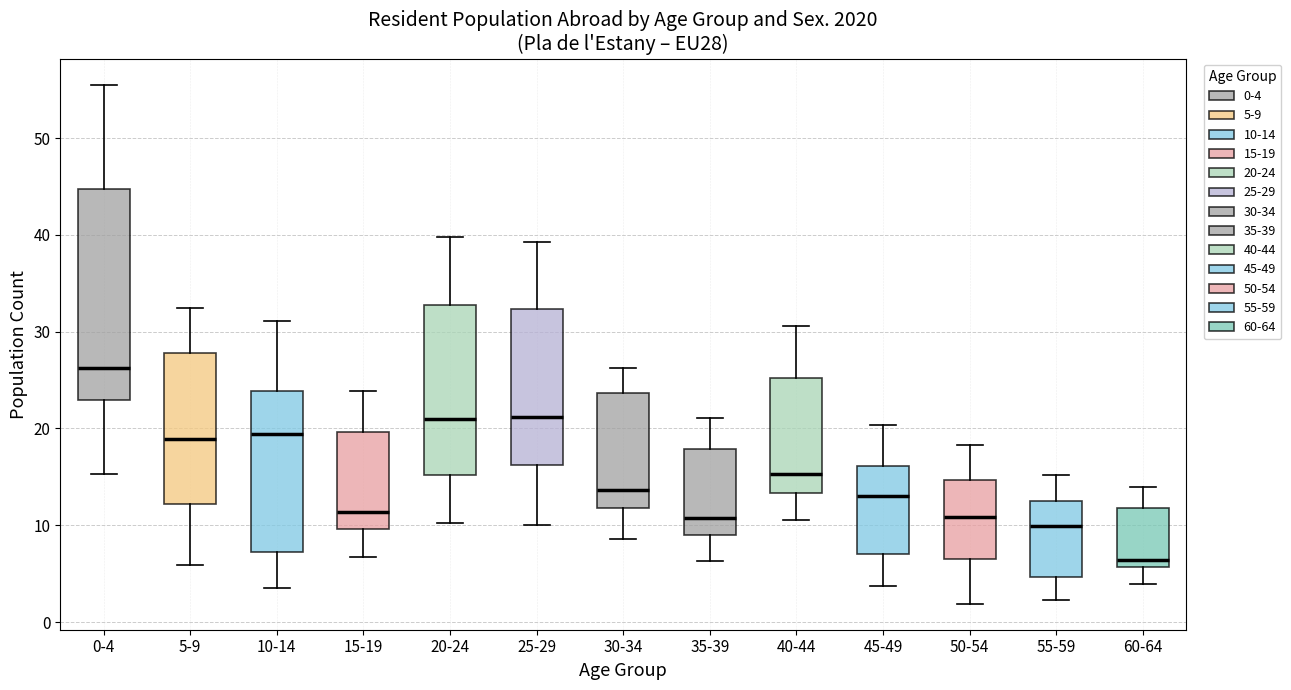

Reading left to right, transcribe this box plot: for each box, give where its median line is, the range the box spans, and where its two whiskers end, as read against the y-axis. The values are not printed on the chart, so give them approximately, as read against the axis.

0-4: median 26, box 23 to 45, whiskers 15 to 56
5-9: median 19, box 12 to 28, whiskers 6 to 32
10-14: median 19, box 7 to 24, whiskers 4 to 31
15-19: median 11, box 10 to 20, whiskers 7 to 24
20-24: median 21, box 15 to 33, whiskers 10 to 40
25-29: median 21, box 16 to 32, whiskers 10 to 39
30-34: median 14, box 12 to 24, whiskers 9 to 26
35-39: median 11, box 9 to 18, whiskers 6 to 21
40-44: median 15, box 13 to 25, whiskers 10 to 31
45-49: median 13, box 7 to 16, whiskers 4 to 20
50-54: median 11, box 7 to 15, whiskers 2 to 18
55-59: median 10, box 5 to 13, whiskers 2 to 15
60-64: median 6 (just above the box's lower edge), box 6 to 12, whiskers 4 to 14